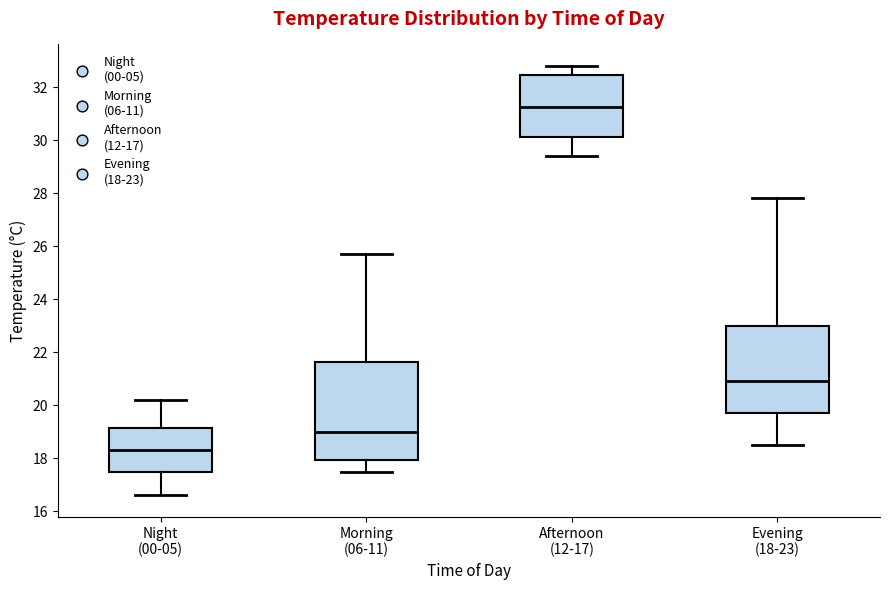

Where does the median line of the box for Evening (18-23) sit on the y-axis? The values are not printed on the chart, so give them approximately, as read against the axis.

21.0